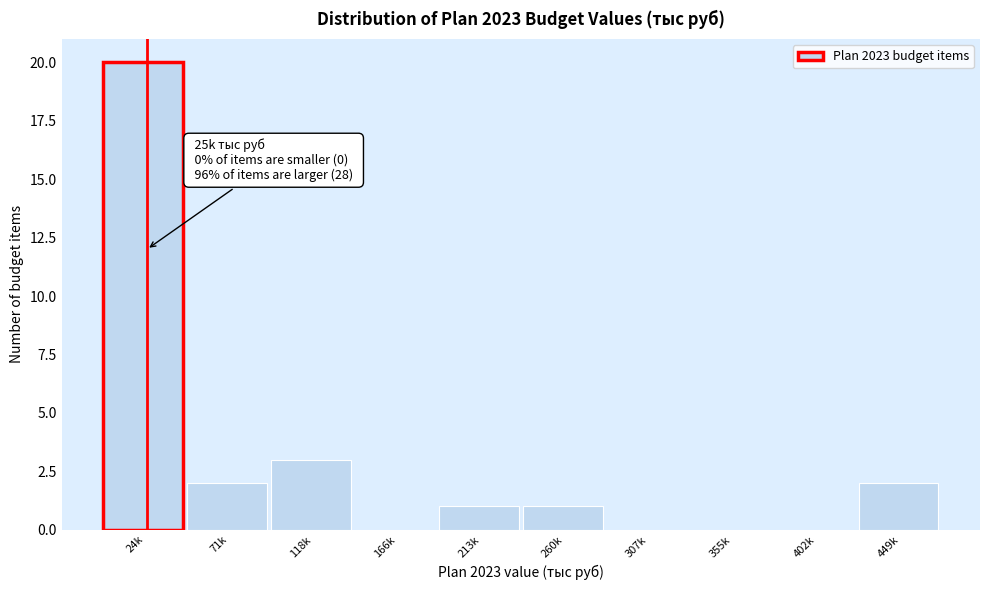

Reading right to left, extract all data points from this chart.

449k=2	402k=0	355k=0	307k=0	260k=1	213k=1	166k=0	118k=3	71k=2	24k=20